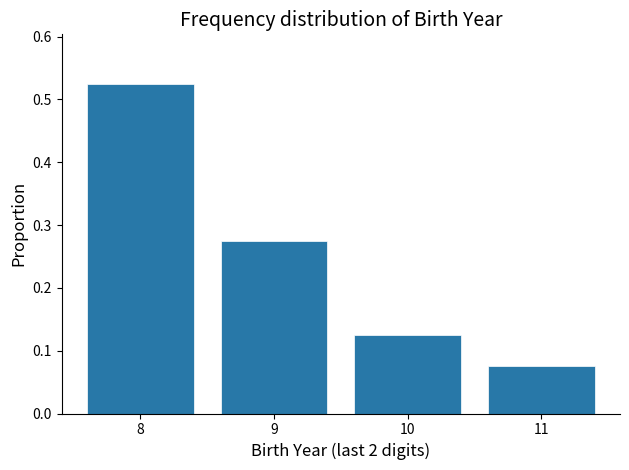

True or false: the data shows 0.2 at 9.

False